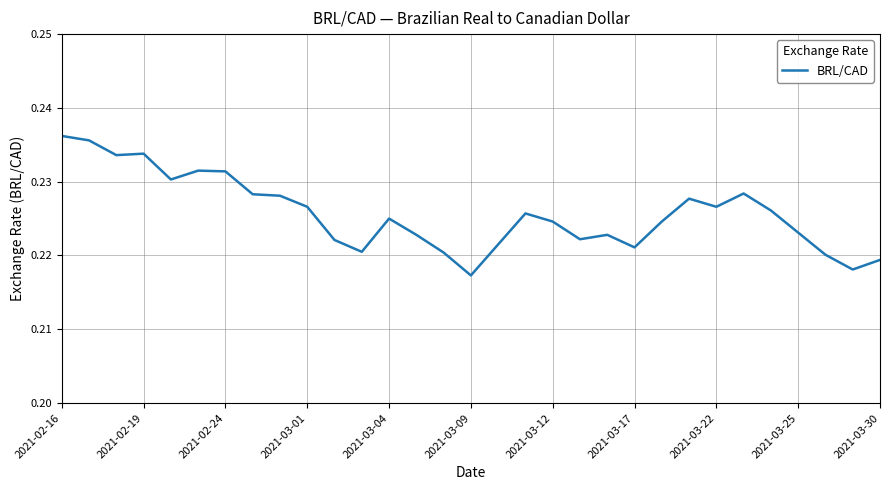

How many lines are shown in the chart?

1